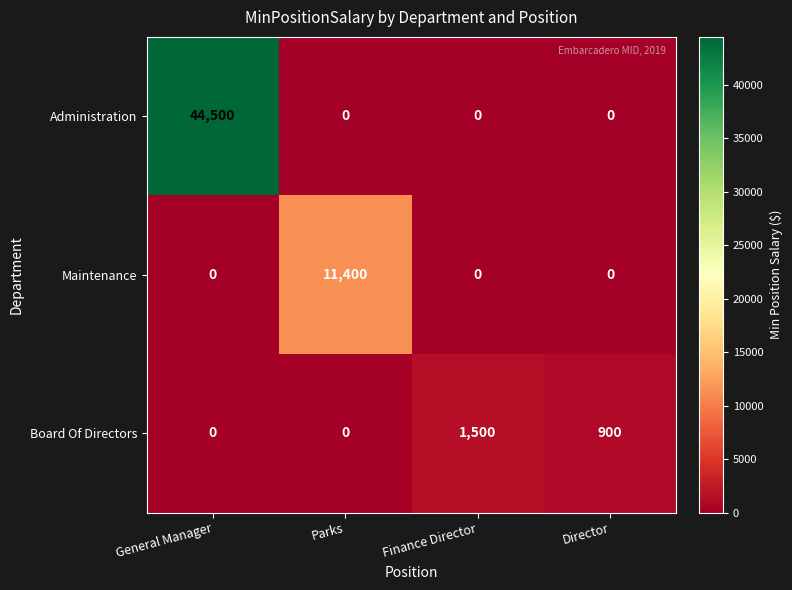

List the series in order of their overall mean, lowest first.

Board Of Directors, Maintenance, Administration